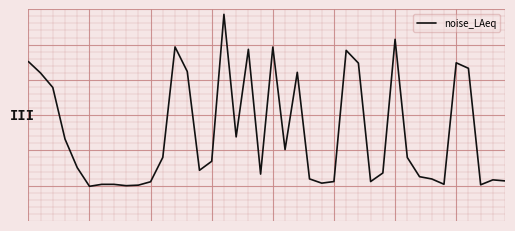

Does the chart display data point markers on the line(s)?

No